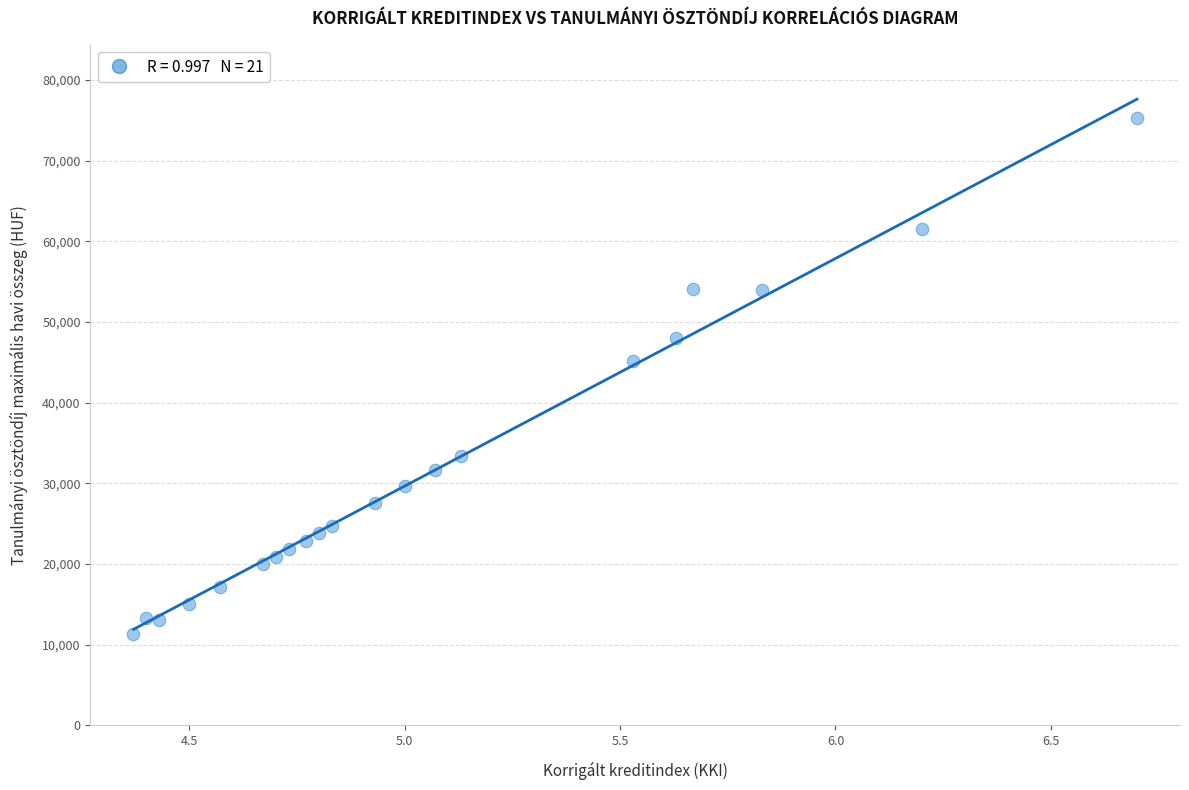

What Y value in the scatter plot is closest to 43300?

45100